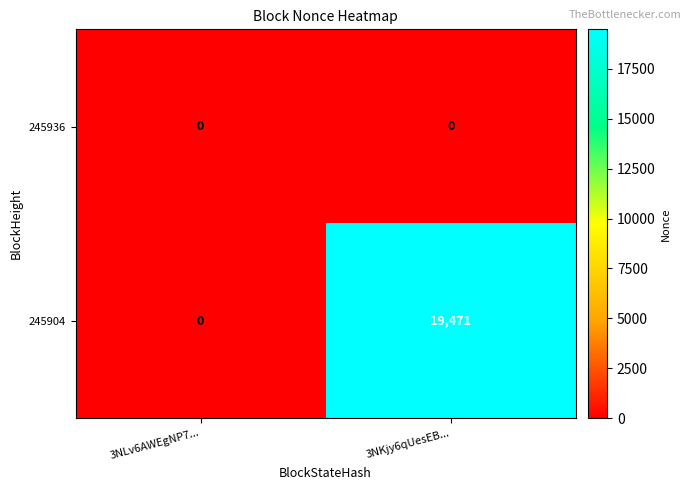

What is the spread (max minus min) of values at 3NKjy6qUesEB...?

19471